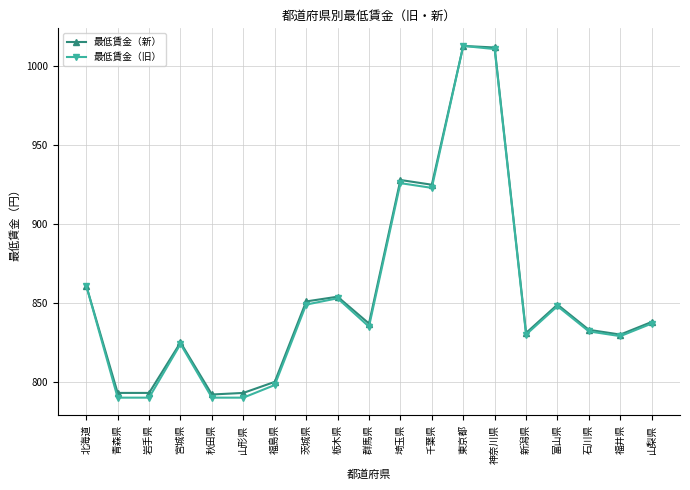

At which category does 最低賃金（旧） reach its first local peak?

宮城県